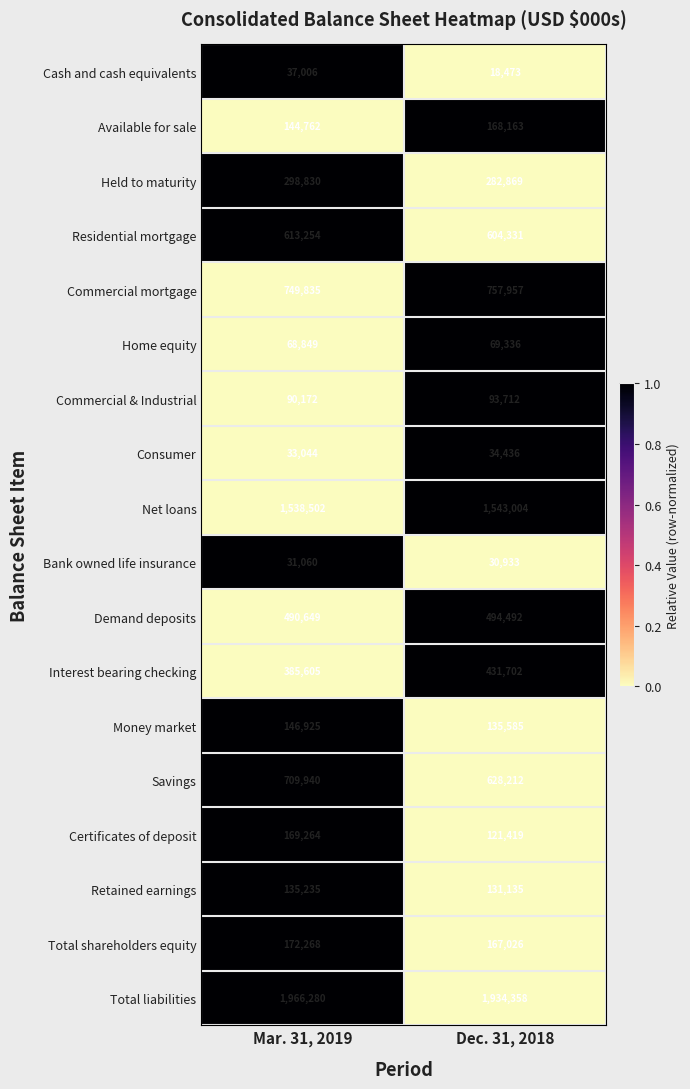

At which category is the sum across all series the highest?

Mar. 31, 2019